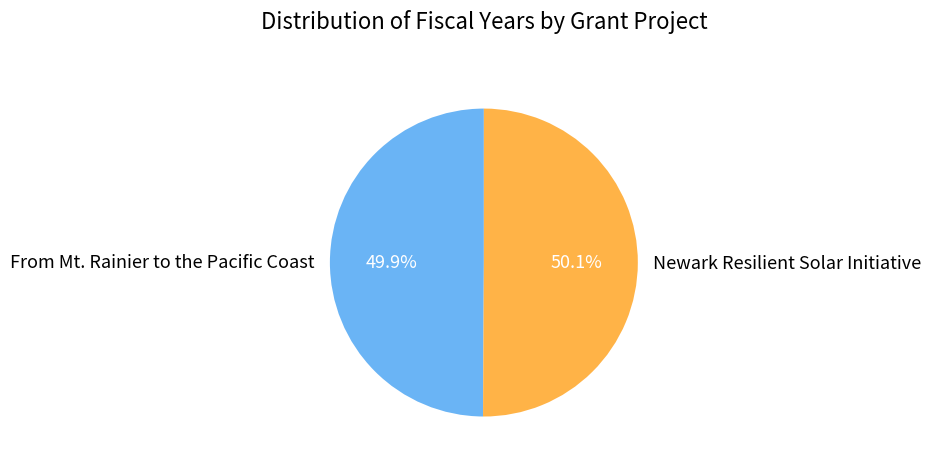

What percentage is the Newark Resilient Solar Initiative slice, to the nearest percent?

50%